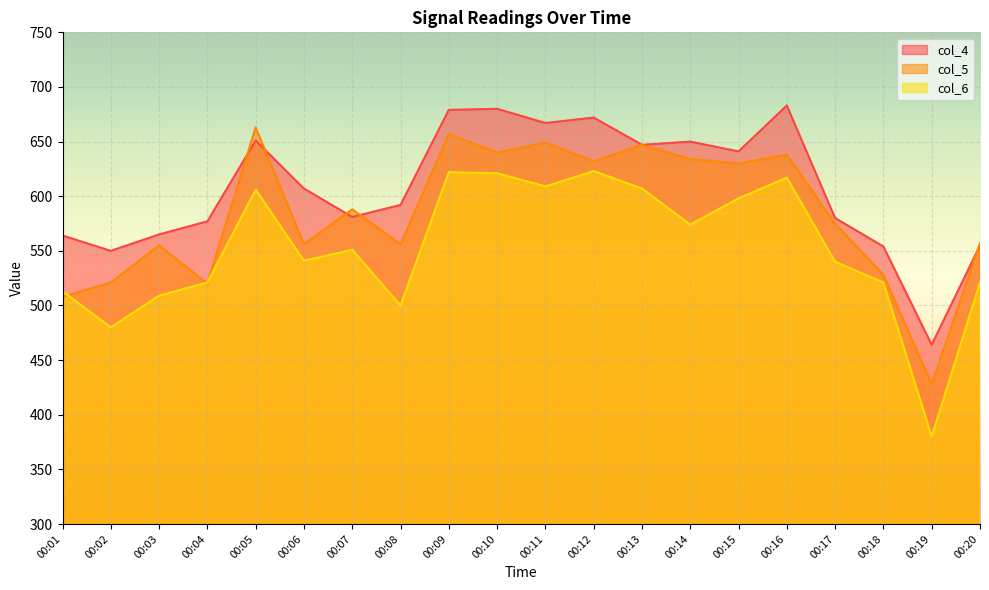

At which label does col_4 first exceed 607?

00:05